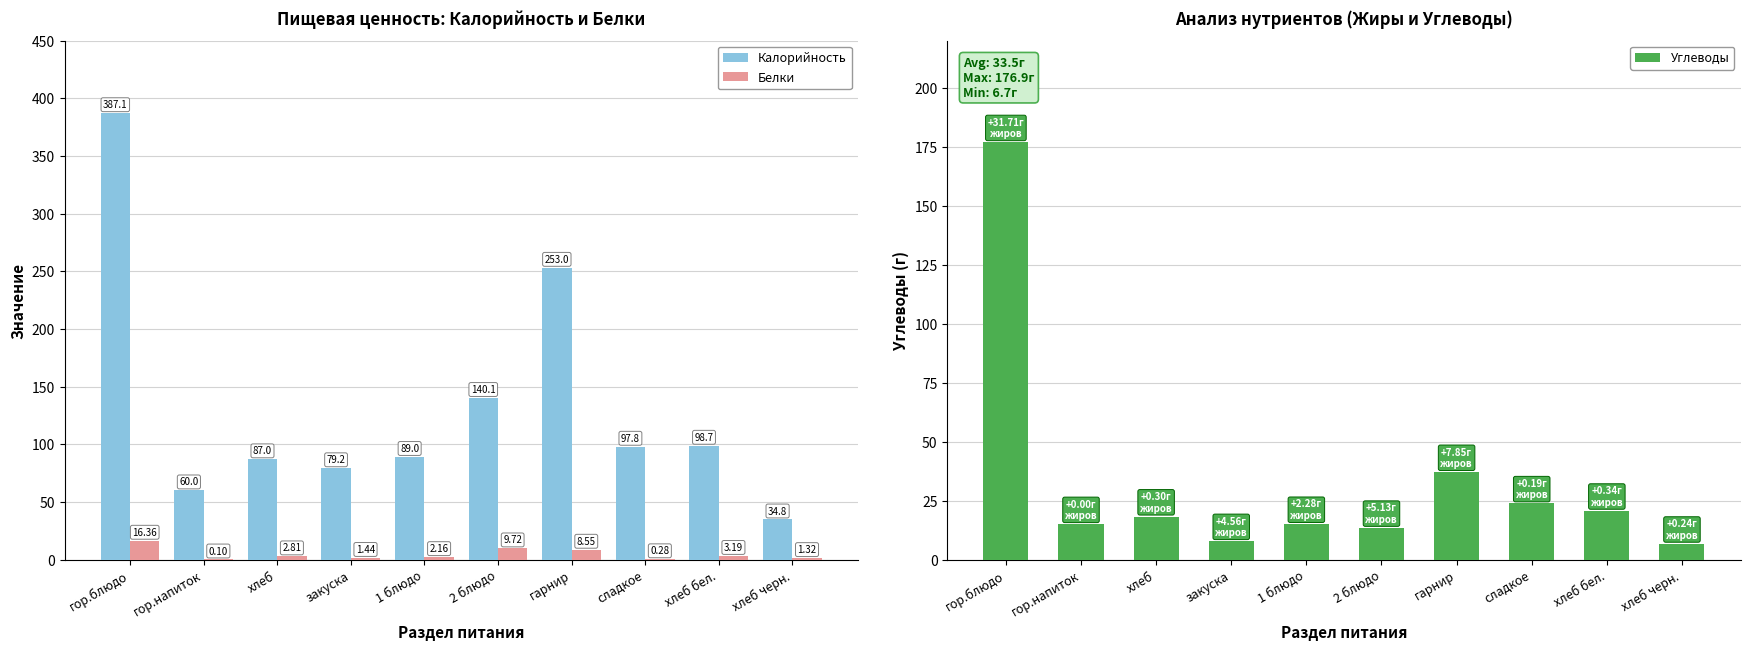

What are all the series names shown in the legend?

Калорийность, Белки, Углеводы